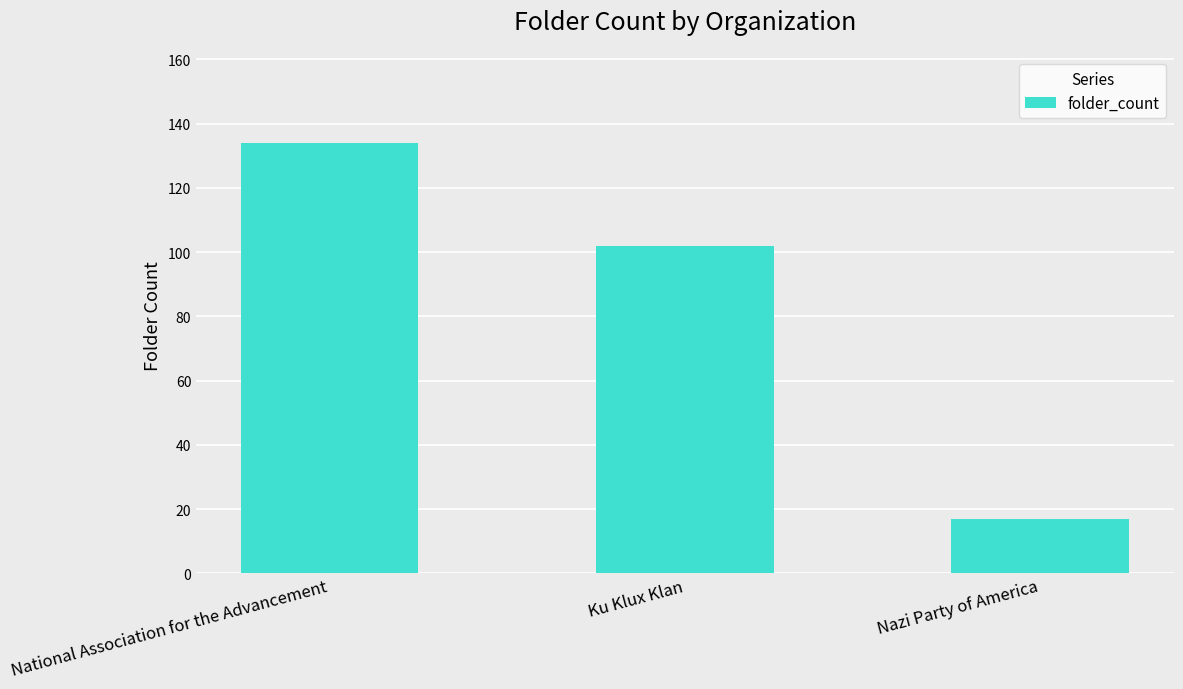

The value at Nazi Party of America is 25. True or false?

False